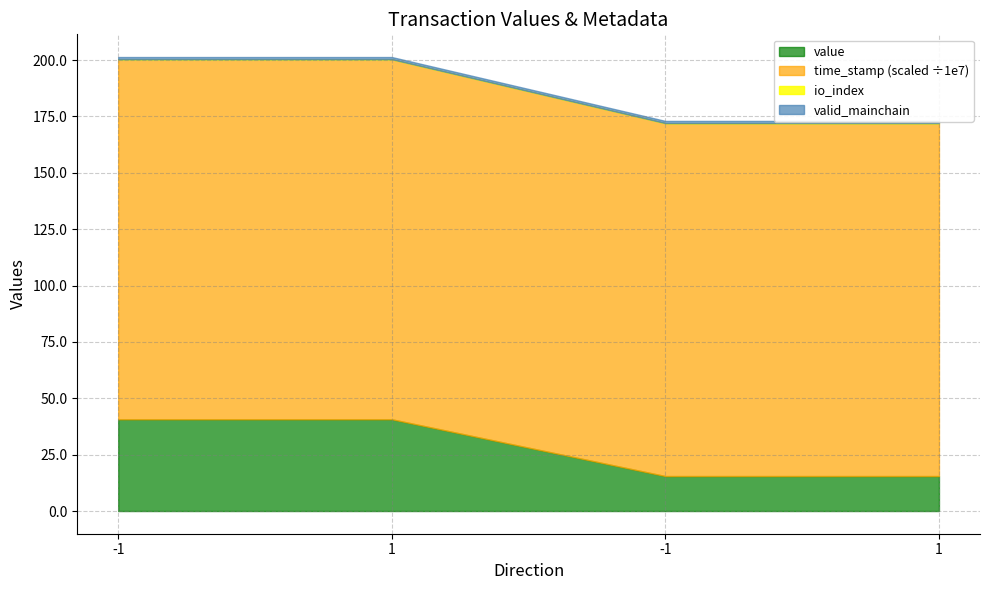

What is the highest value of the value series?

40.7